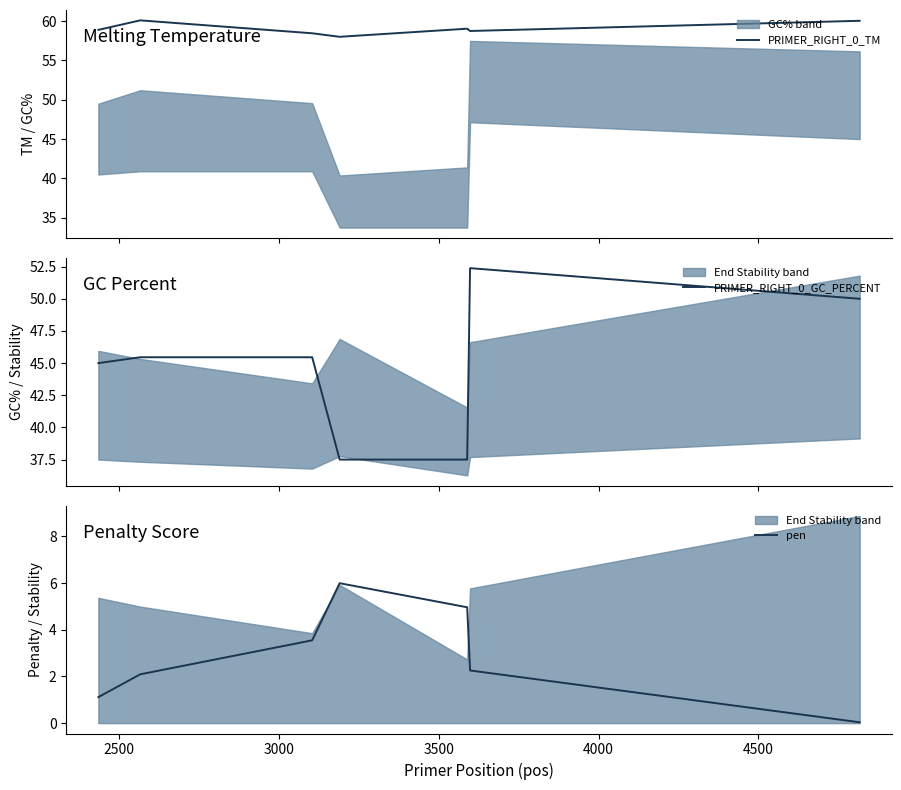

Does the chart have visible grid lines?

No